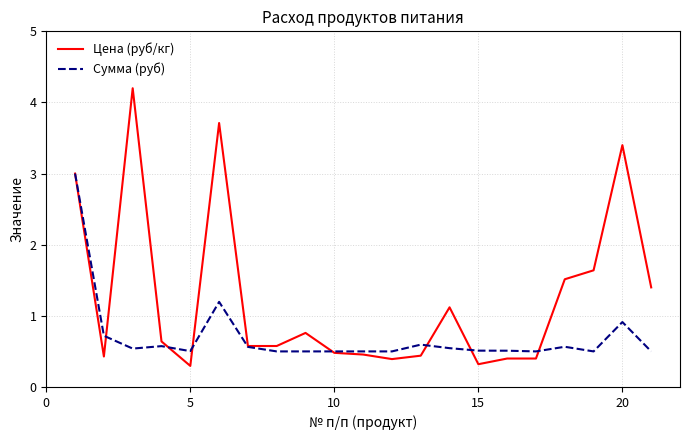

What is the smallest value displayed?

0.3